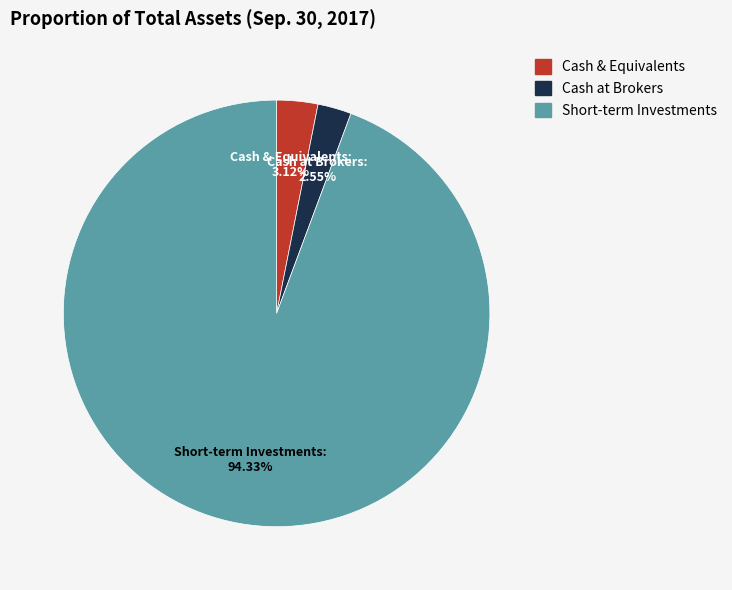

Which category has the smallest portion of the pie?

Cash at Brokers